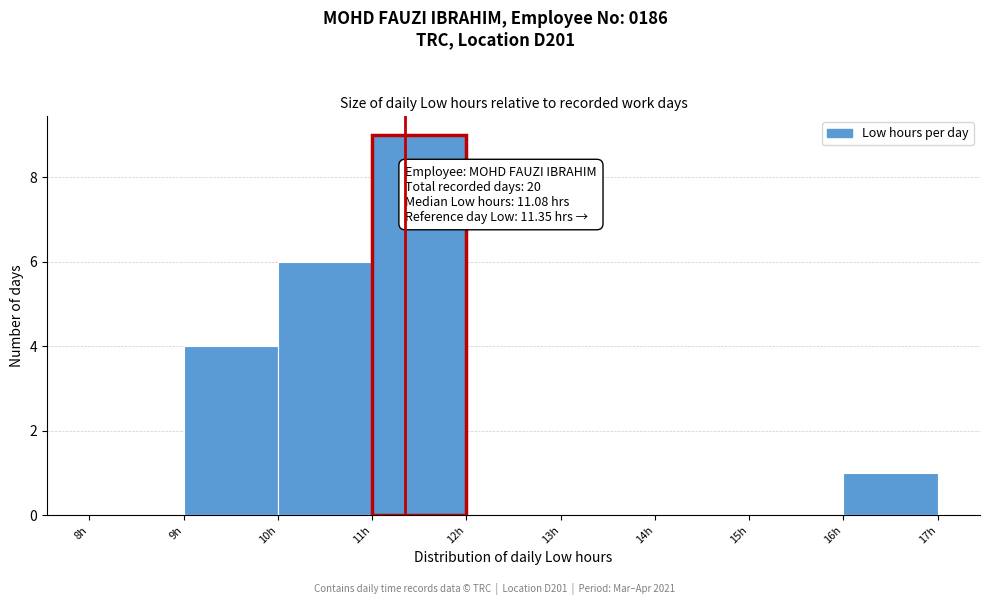

Which range on the x-axis has the tallest bar?

11 to 12